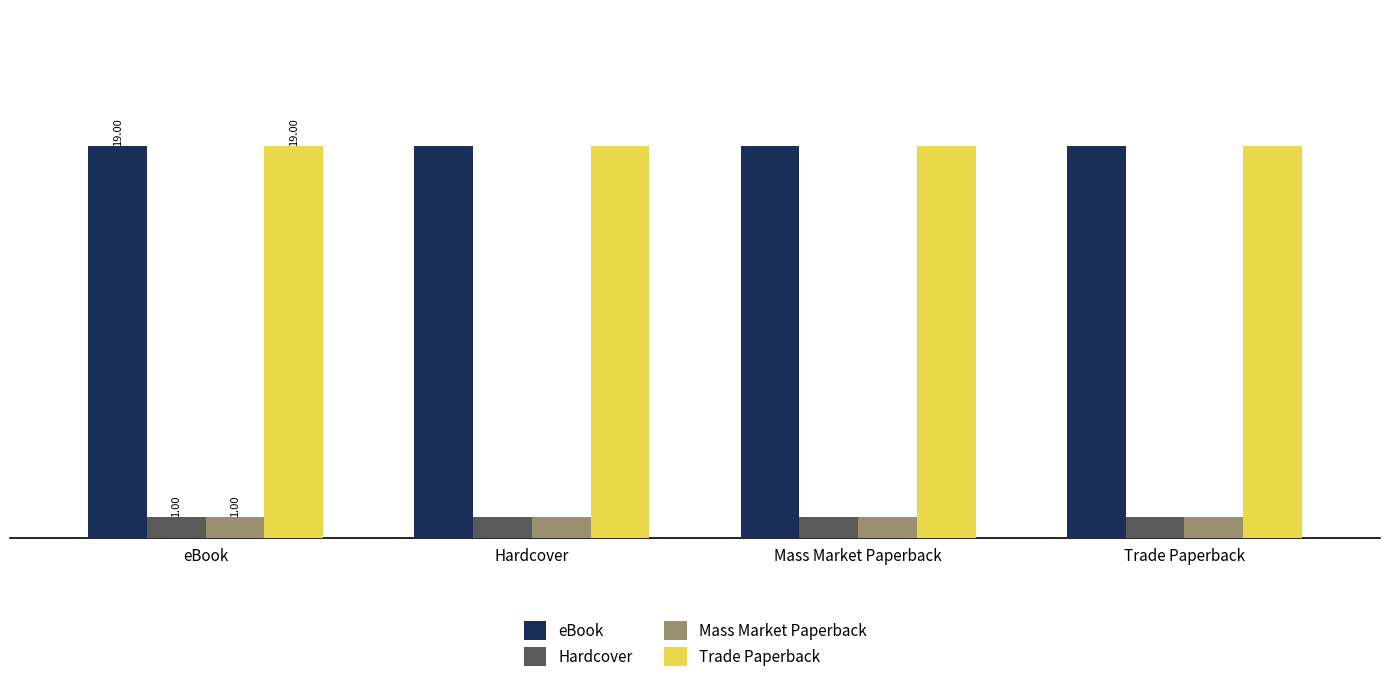

What is the label of the 2nd bar from the left?

Hardcover